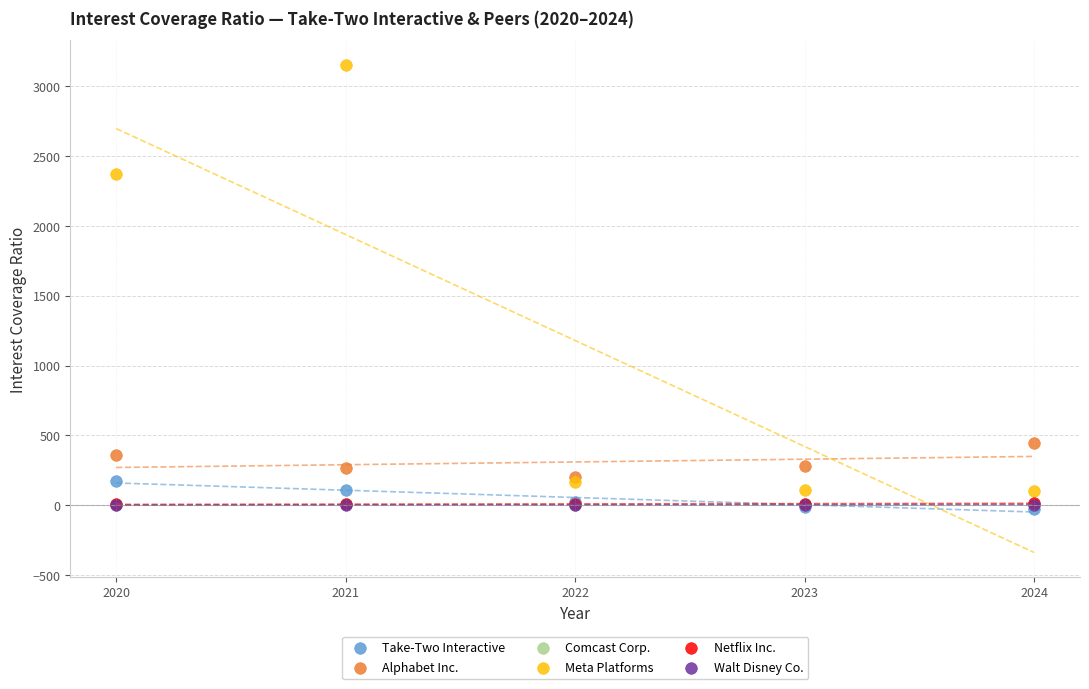

What are all the series names shown in the legend?

Take-Two Interactive, Alphabet Inc., Comcast Corp., Meta Platforms, Netflix Inc., Walt Disney Co.